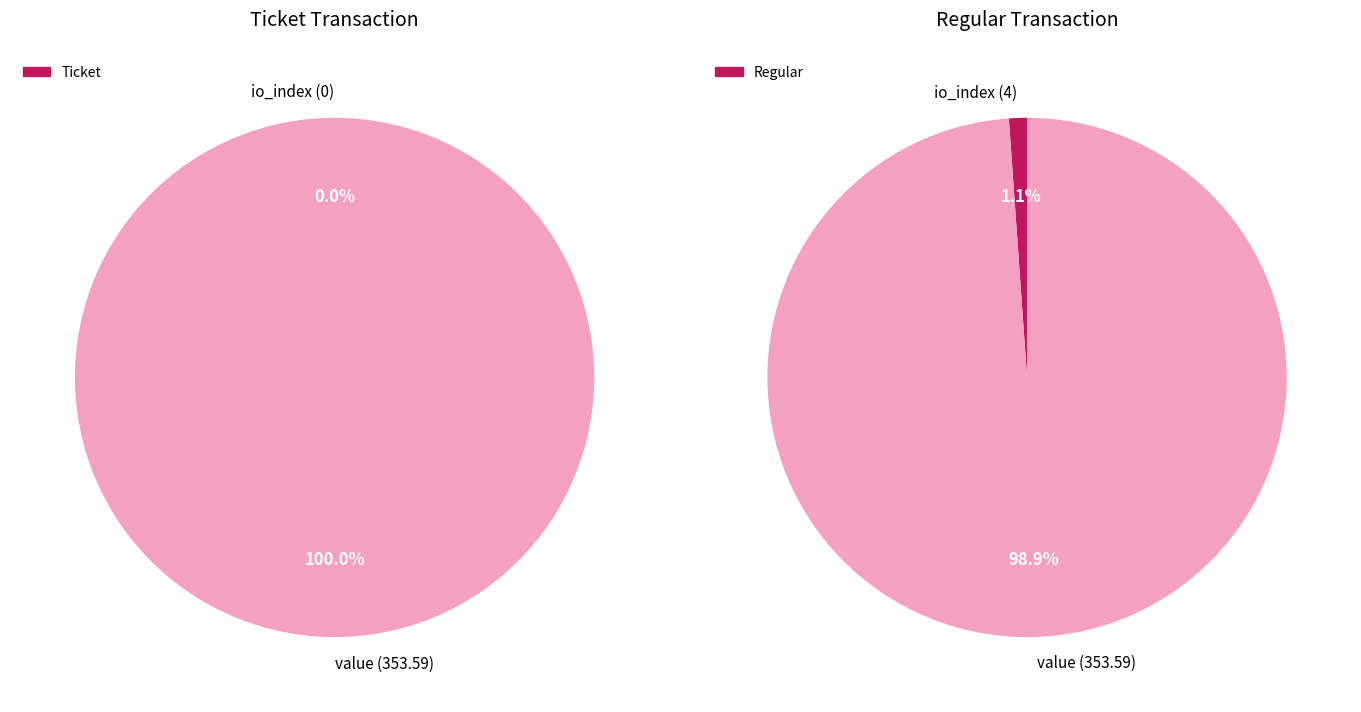

Rank the series by their maximum value, from lowest to highest.

Ticket, Regular